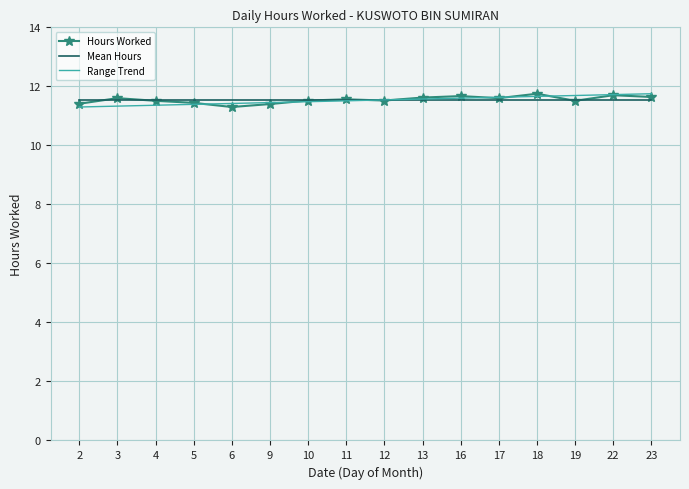

Is the value of Hours Worked at 6 greater than the value of Range Trend at 23?

No